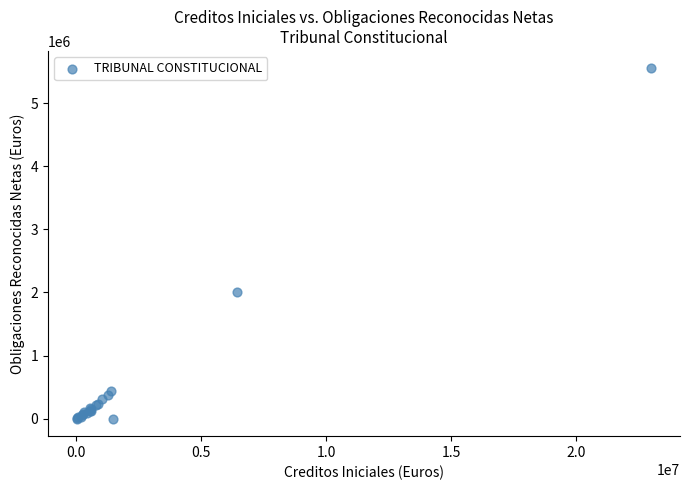

What Y value in the scatter plot is closest to 2774977?

2013312.6